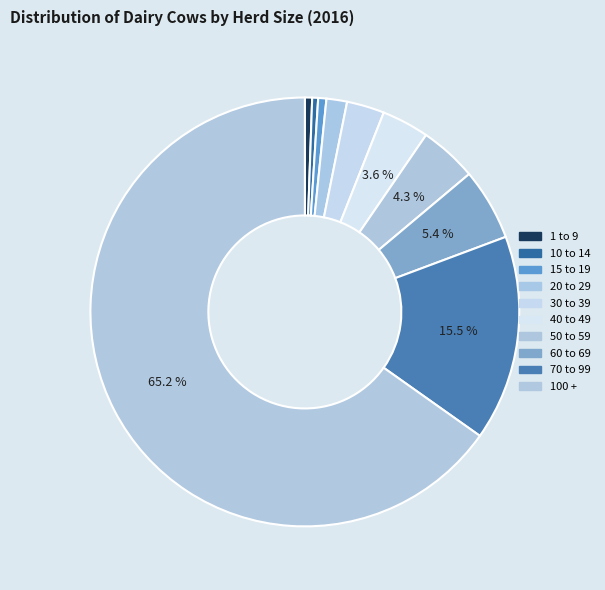

True or false: 60 to 69 accounts for 1% of the total.

False